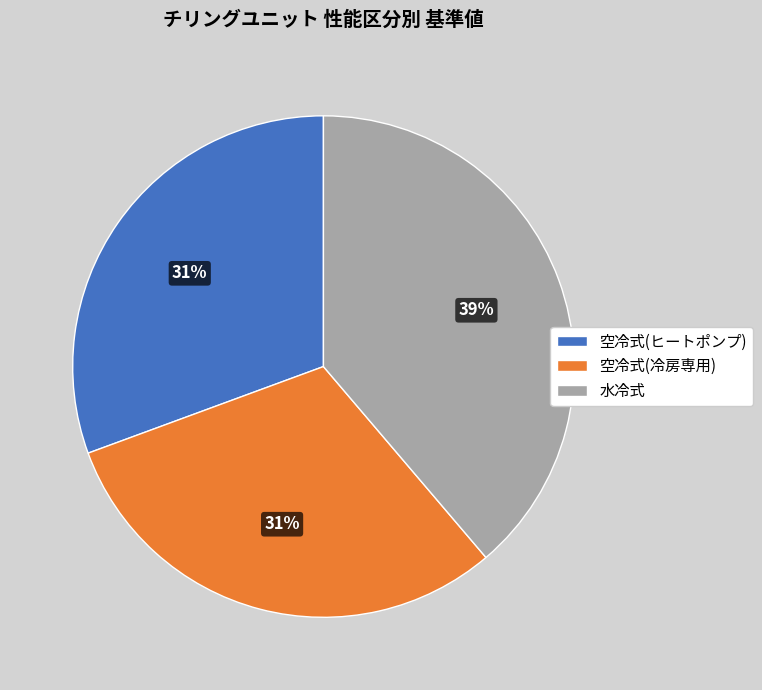

Is there any slice that represents more than half of the pie?

No